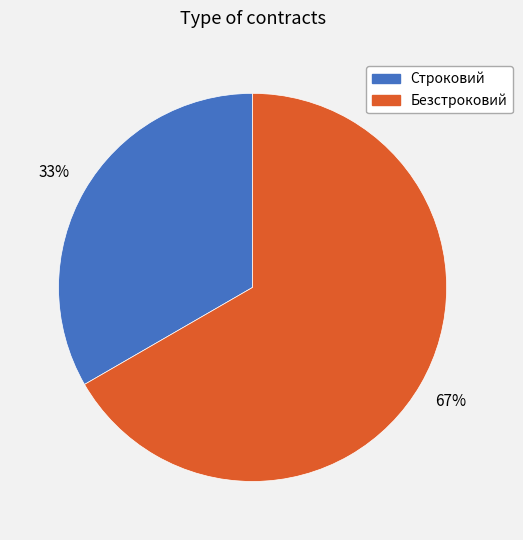

Rank the categories by value from highest to lowest.

Безстроковий, Строковий